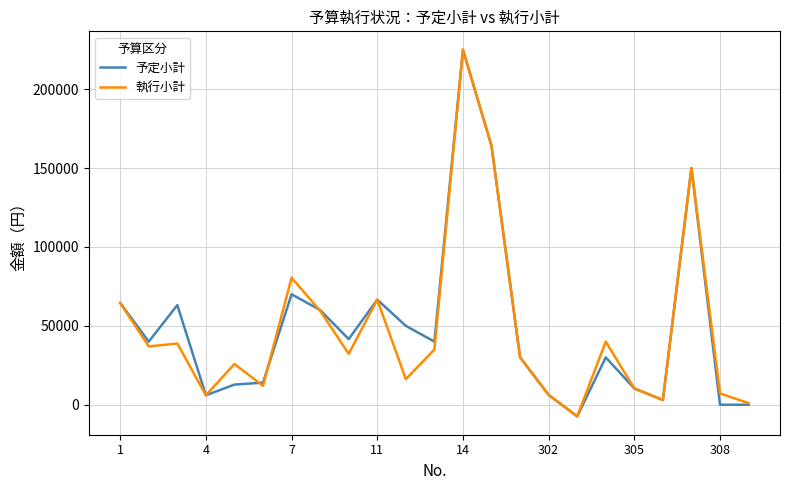

What are all the series names shown in the legend?

予定小計, 執行小計